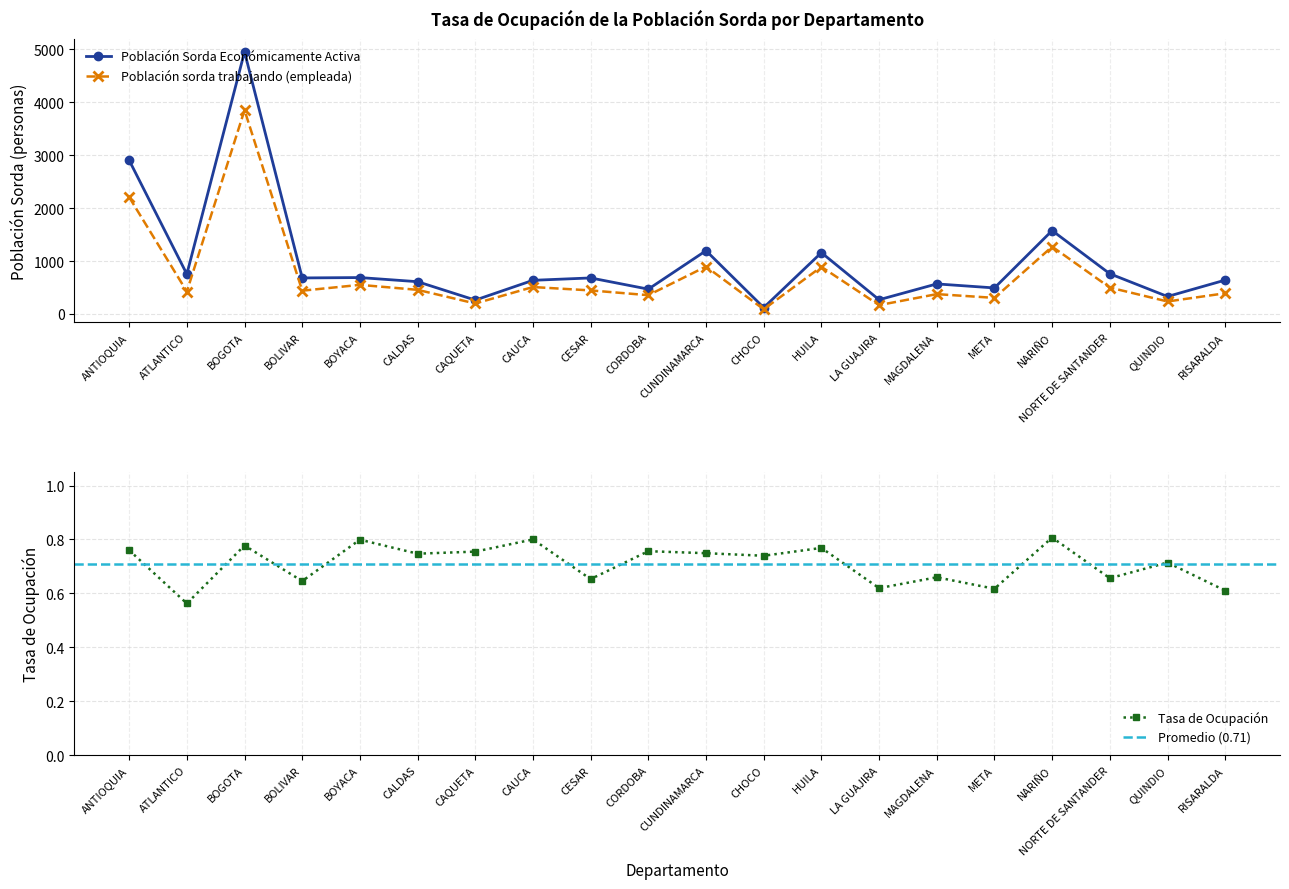

Which label corresponds to the smallest value in the chart?

ATLANTICO